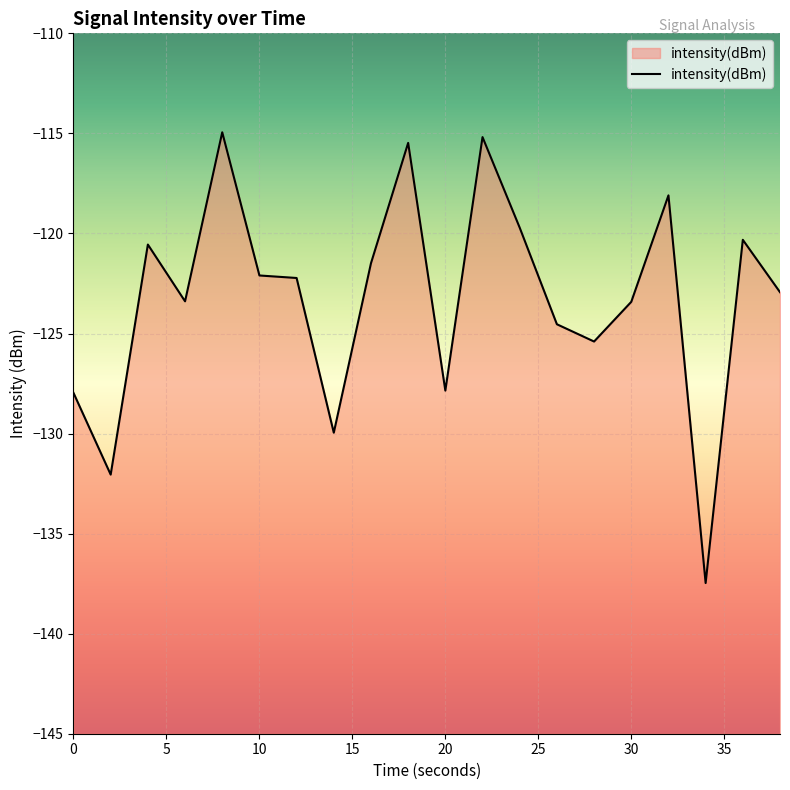

Does the chart display data point markers on the line(s)?

No